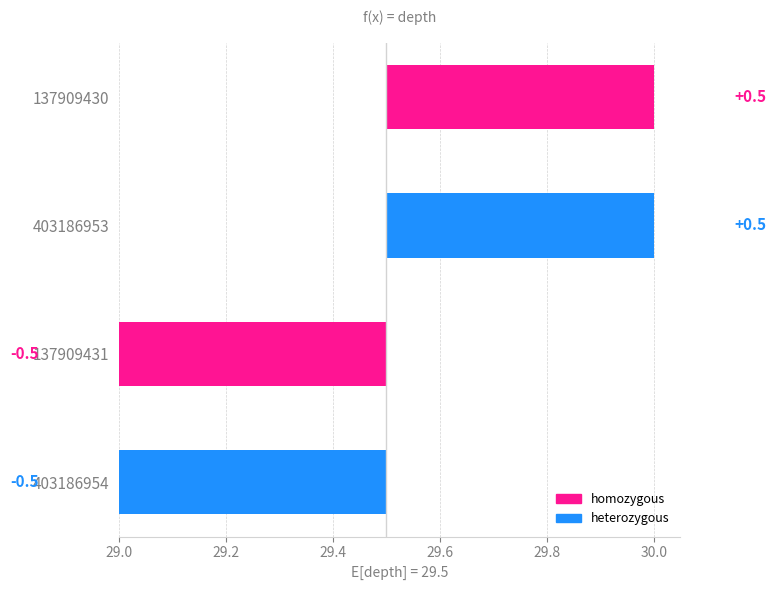

True or false: the data shows 48 at 403186954.

False